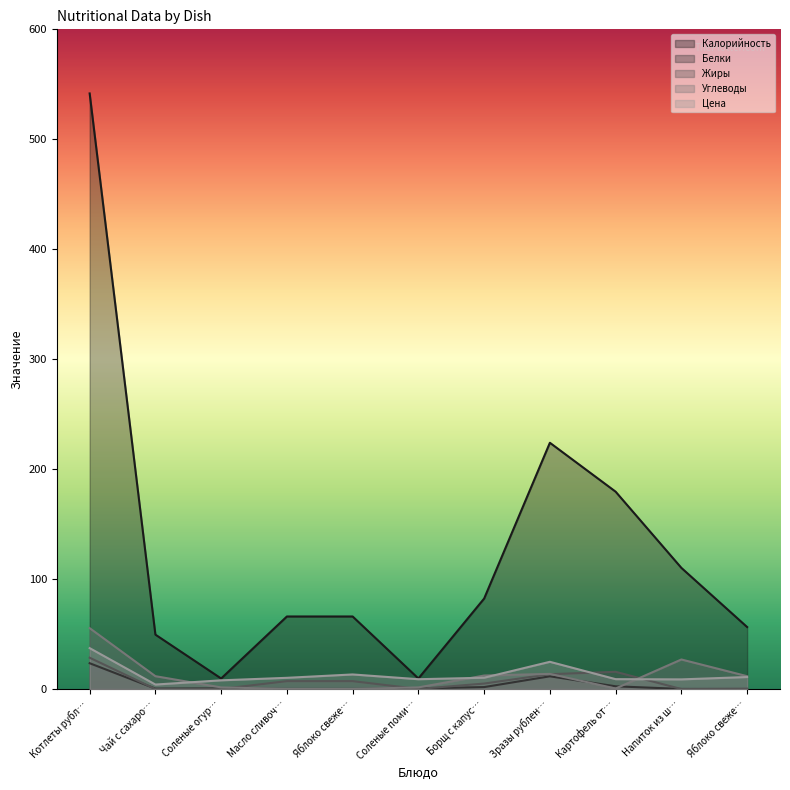

At which category is the sum across all series the highest?

Котлеты рубл…